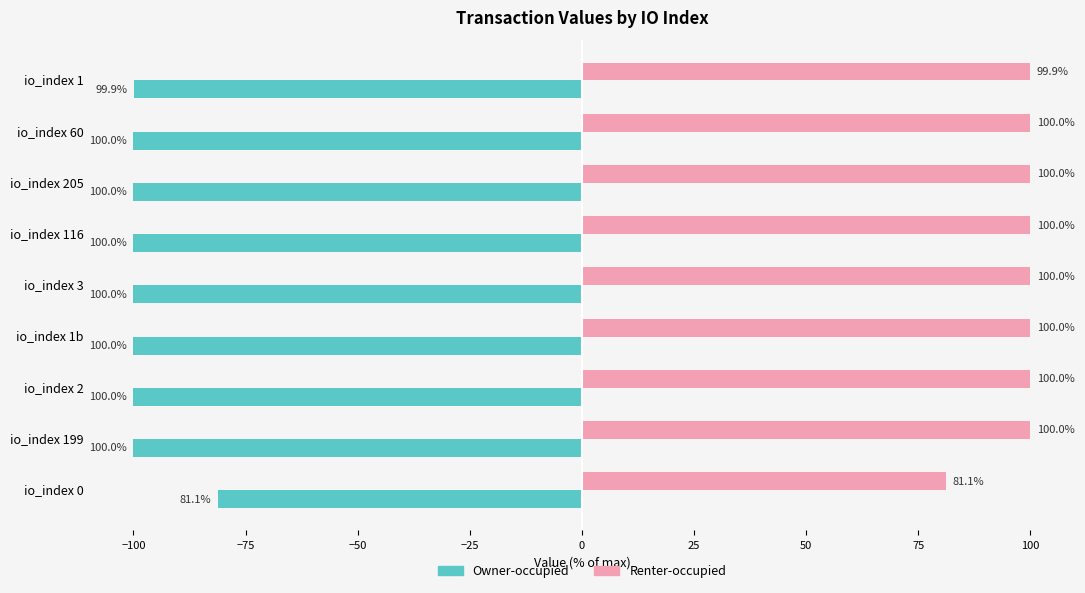

The value of Owner-occupied at io_index 199 is -147.9. True or false?

False